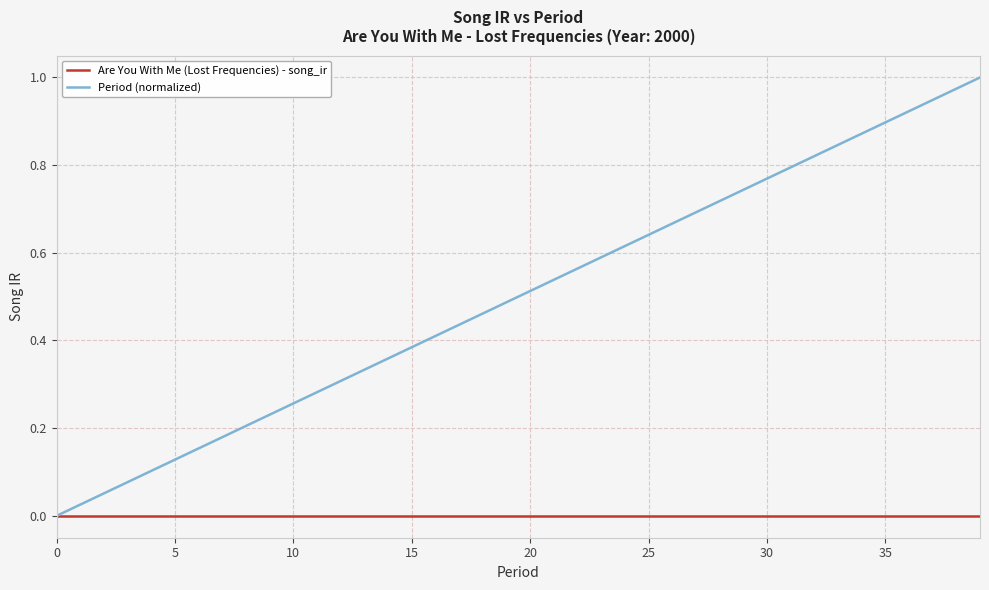

Which series has the widest spread of values?

Period (normalized)